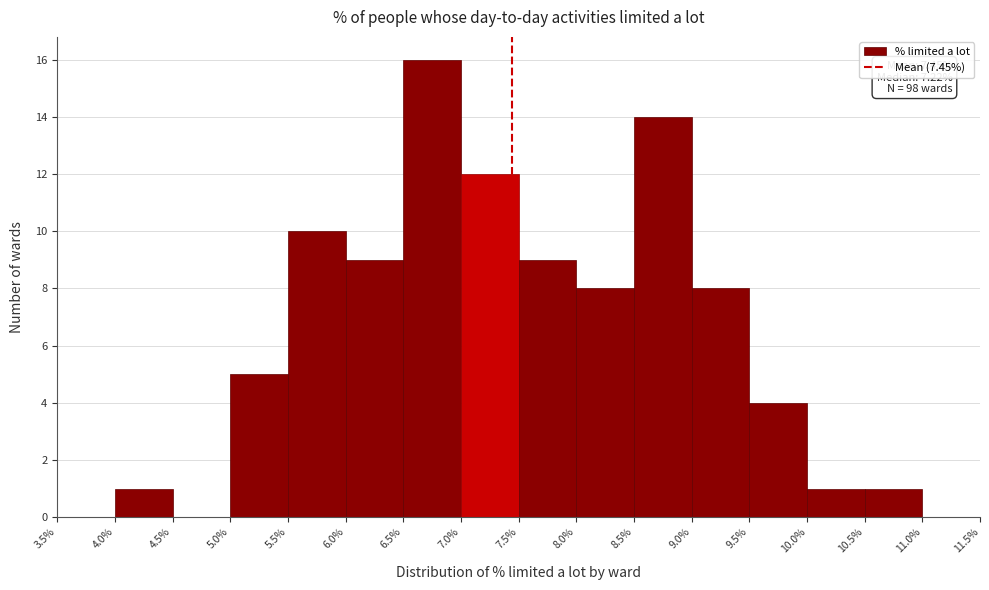

Over which range of the x-axis is the bar tallest?

6.5% to 7.0%